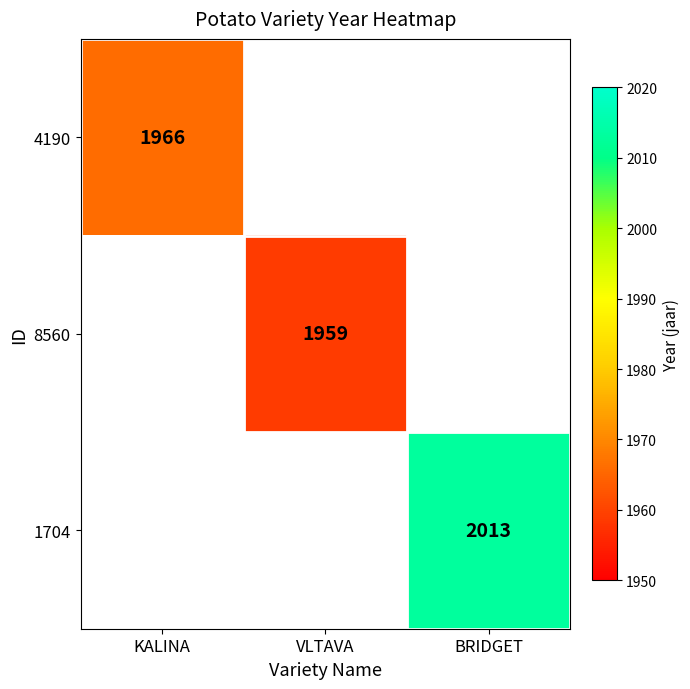

At how many categories does at least one series exceed 1990?

1